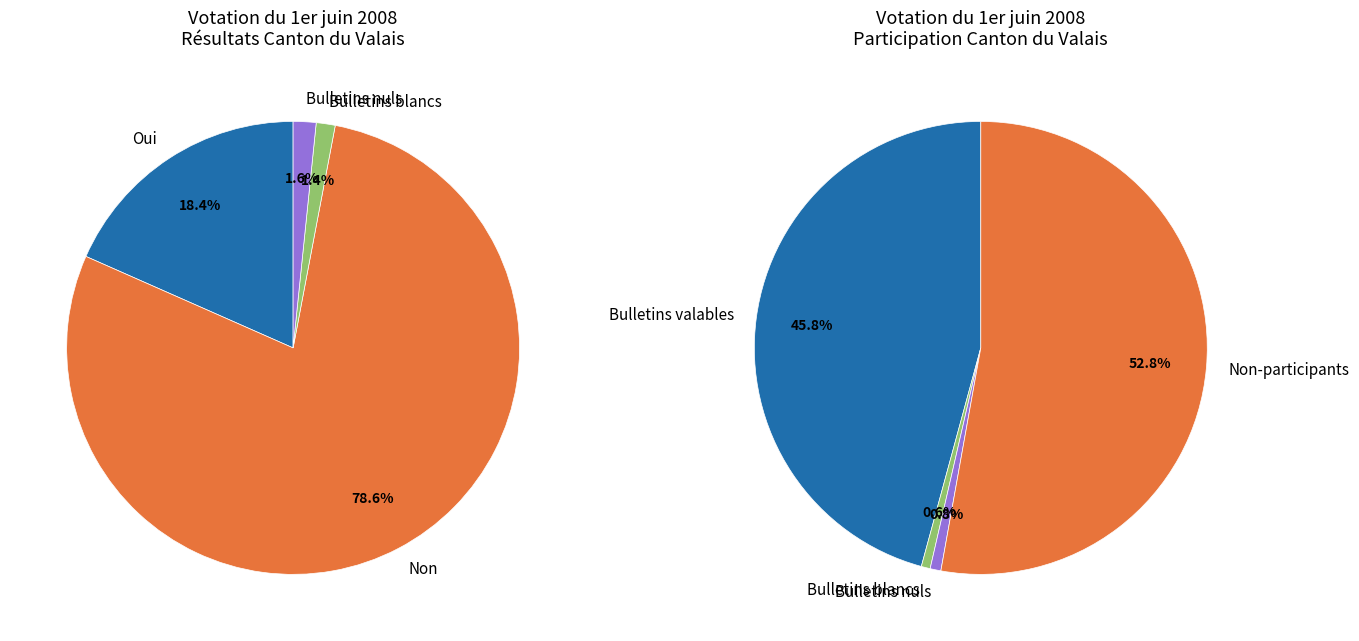

To the nearest percent, what is the difference between the largest and smallest slice percentages?

77%